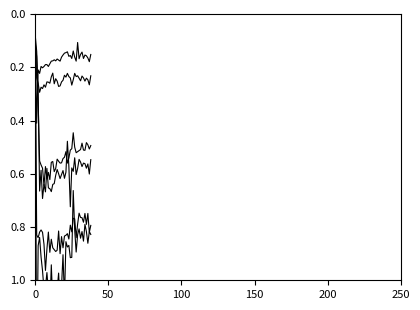

What is the value of the ③ point at the 21st from the left?

0.6